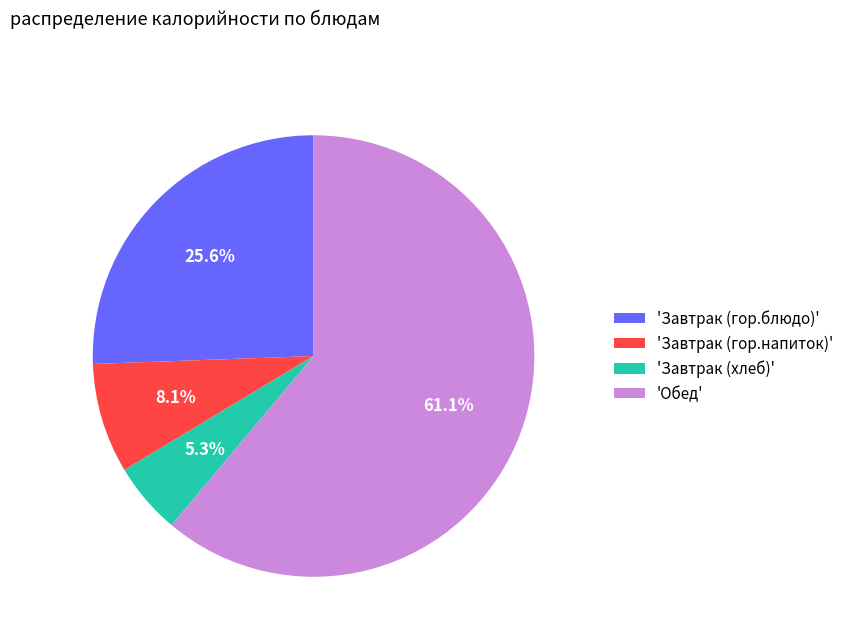

Does 'Завтрак (гор.блюдо)' account for over 50% of the chart?

No